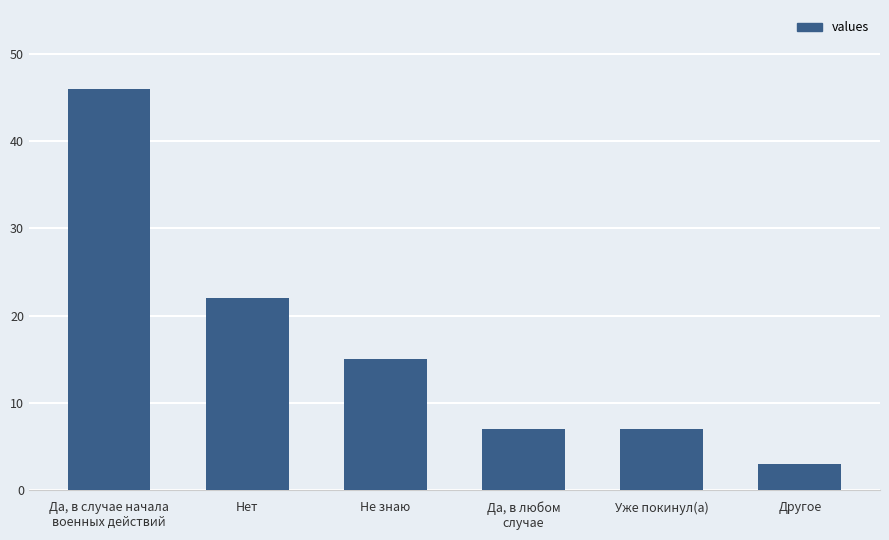

Is it true that the value at Другое is 3?

True